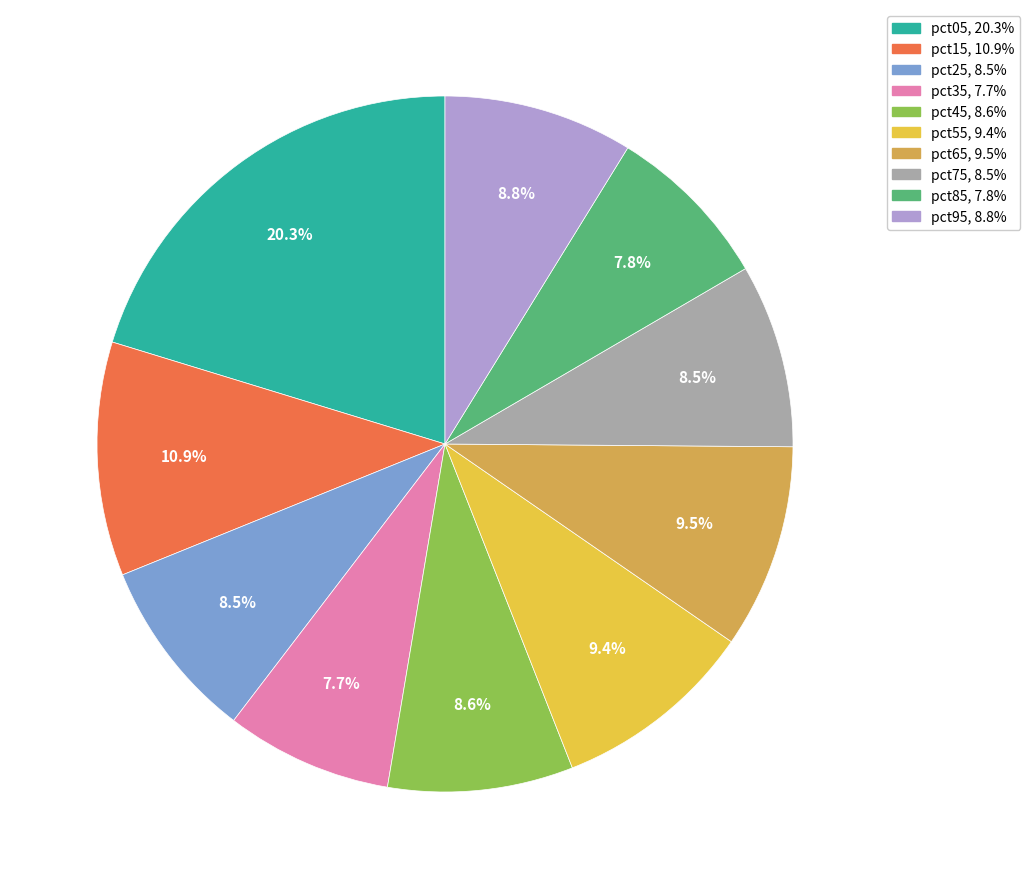

To the nearest percent, what is the combined percentage of pct95 and pct25?

17%